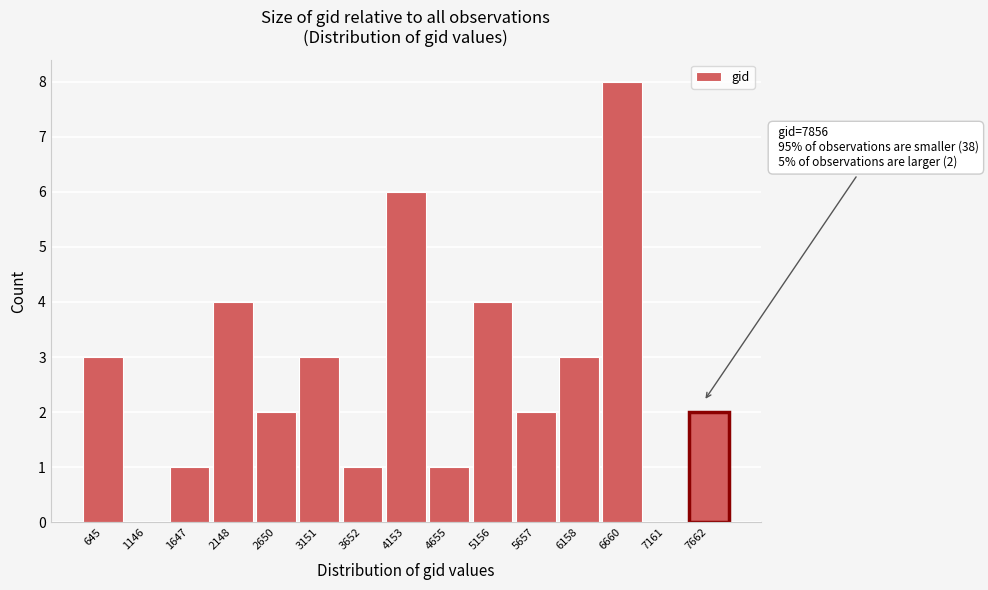

Reading right to left, extract all data points from this chart.

7662=2	7161=0	6660=8	6158=3	5657=2	5156=4	4655=1	4153=6	3652=1	3151=3	2650=2	2148=4	1647=1	1146=0	645=3